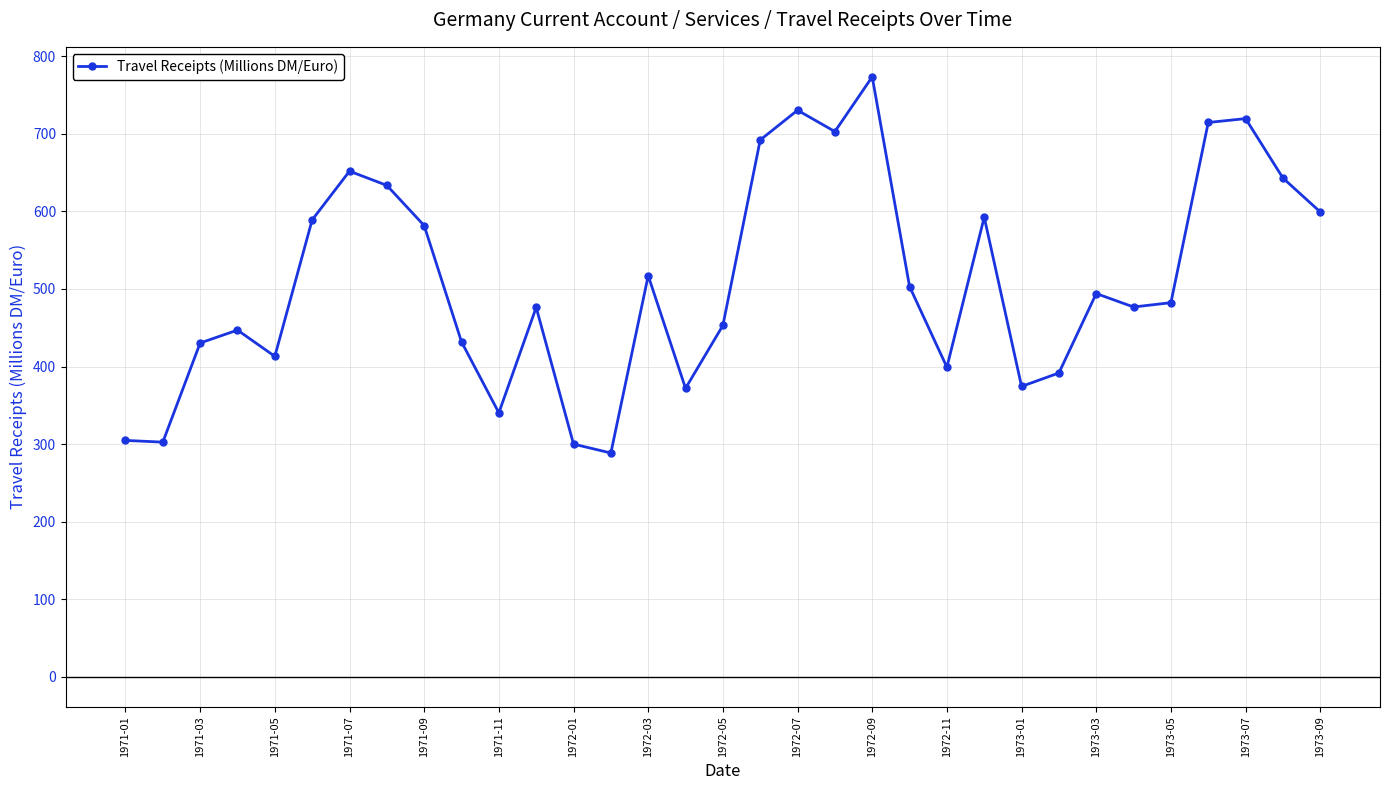

How many points are higher than both their immediate neighbors (excluding endpoints)?

9